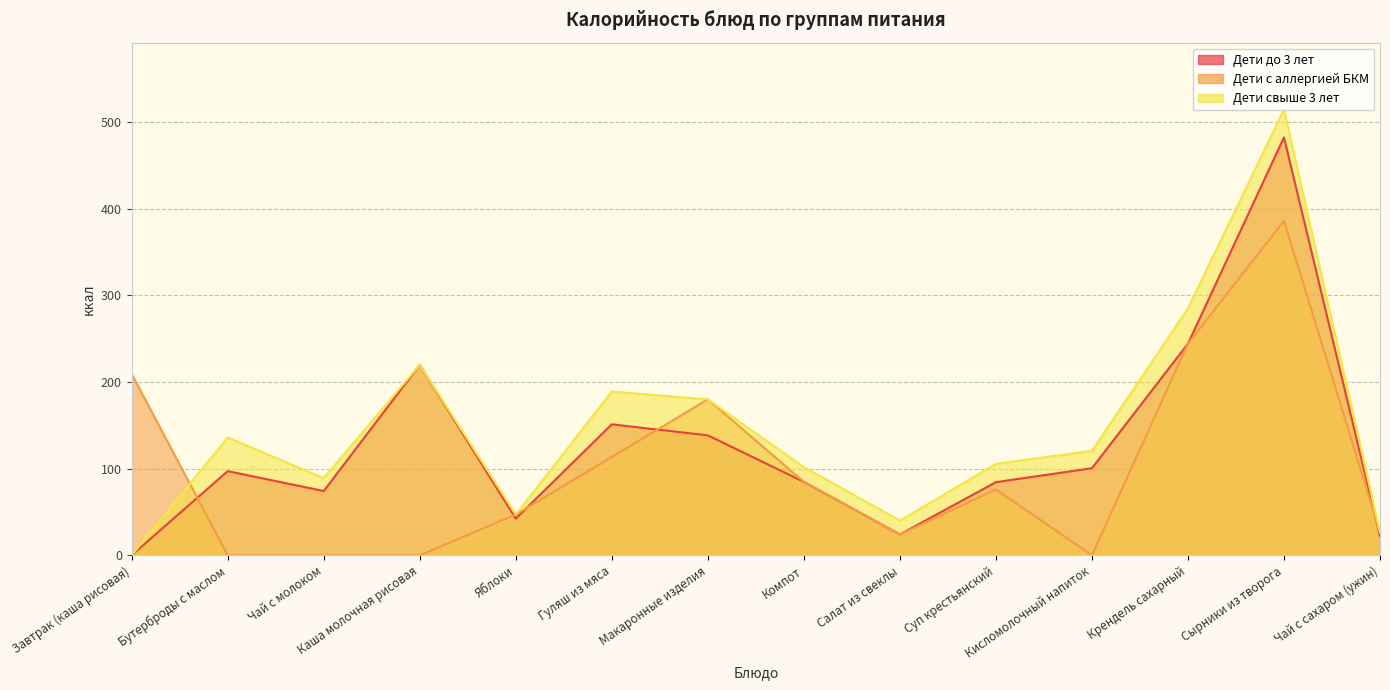

What is the difference between the maximum and minimum values in the Дети свыше 3 лет series?

514.7